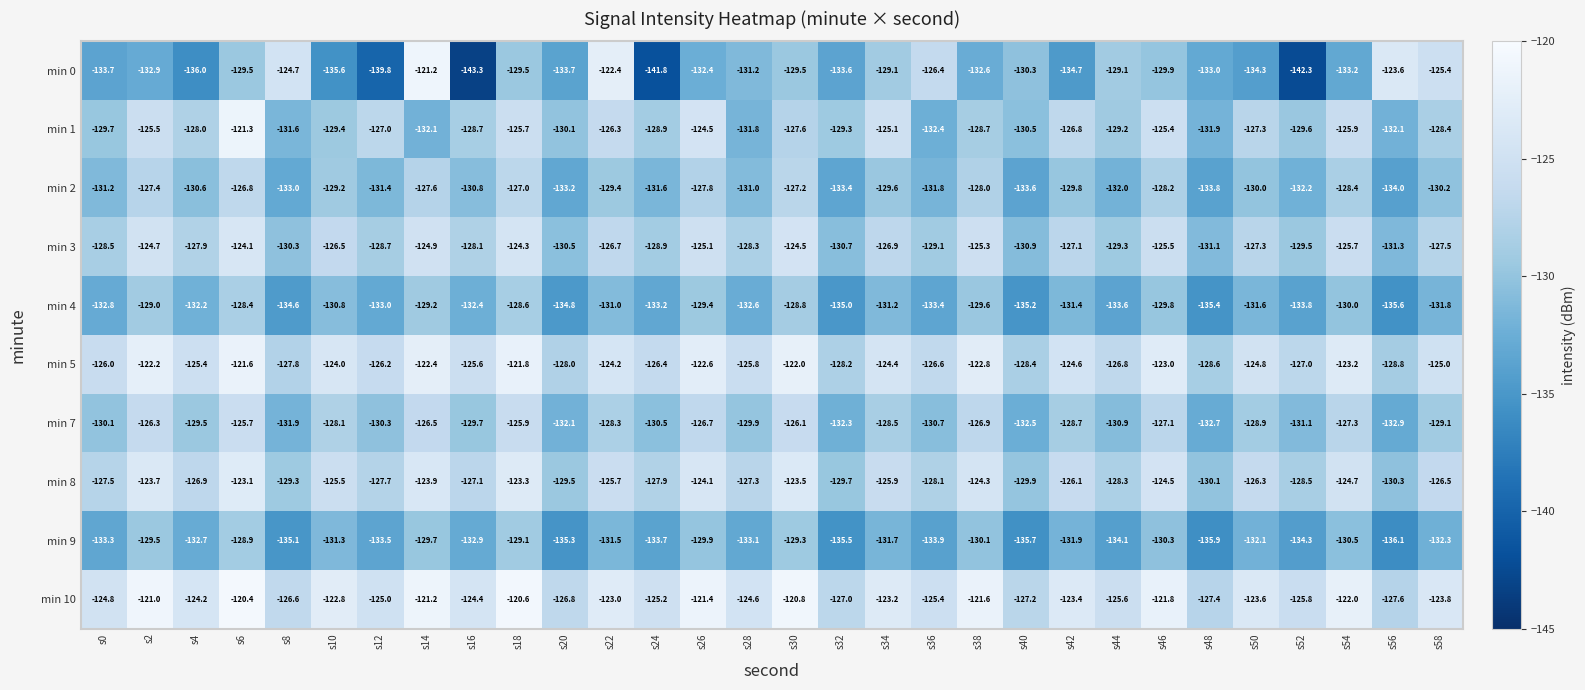

What is the difference between the highest and lowest values at s48?

8.5